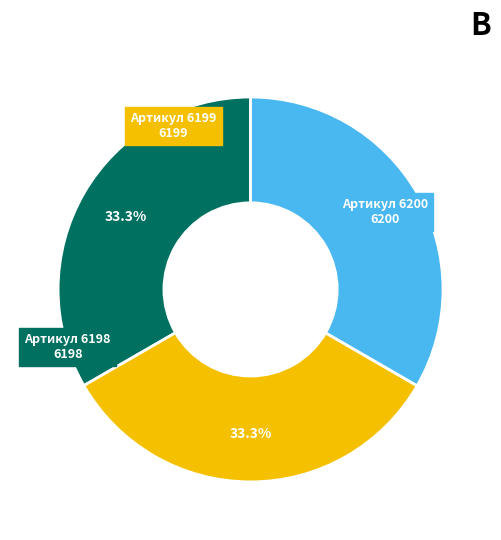

Is there any slice that represents more than half of the pie?

No